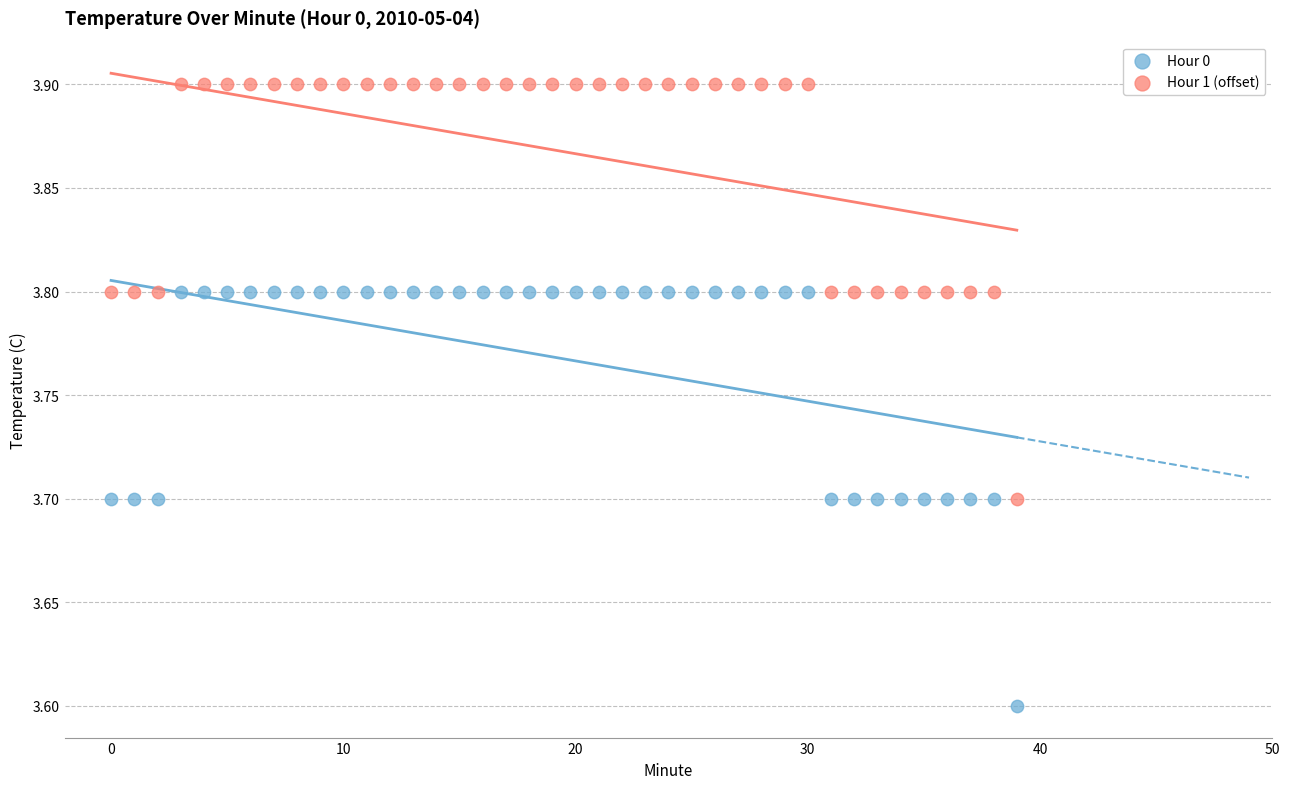

Which series contains the highest Y value?

Hour 1 (offset)